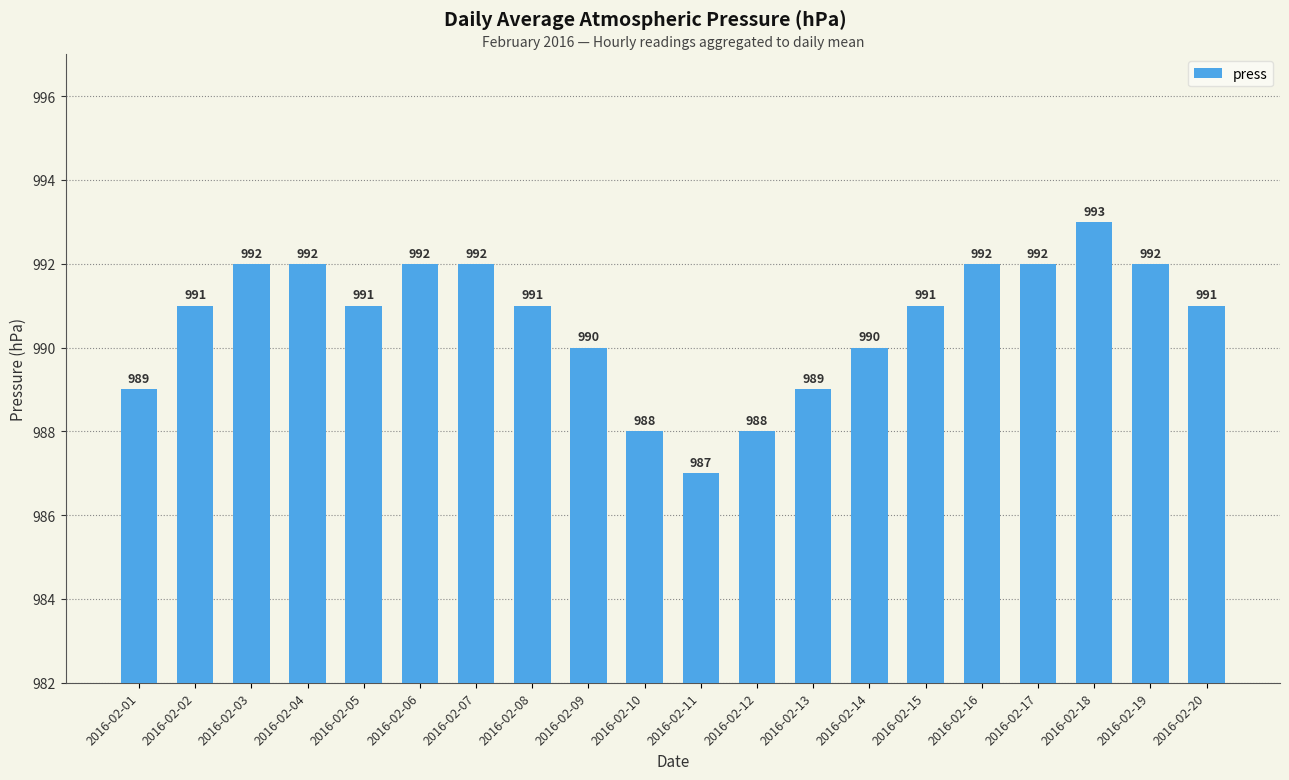

Does the chart contain any negative values?

No